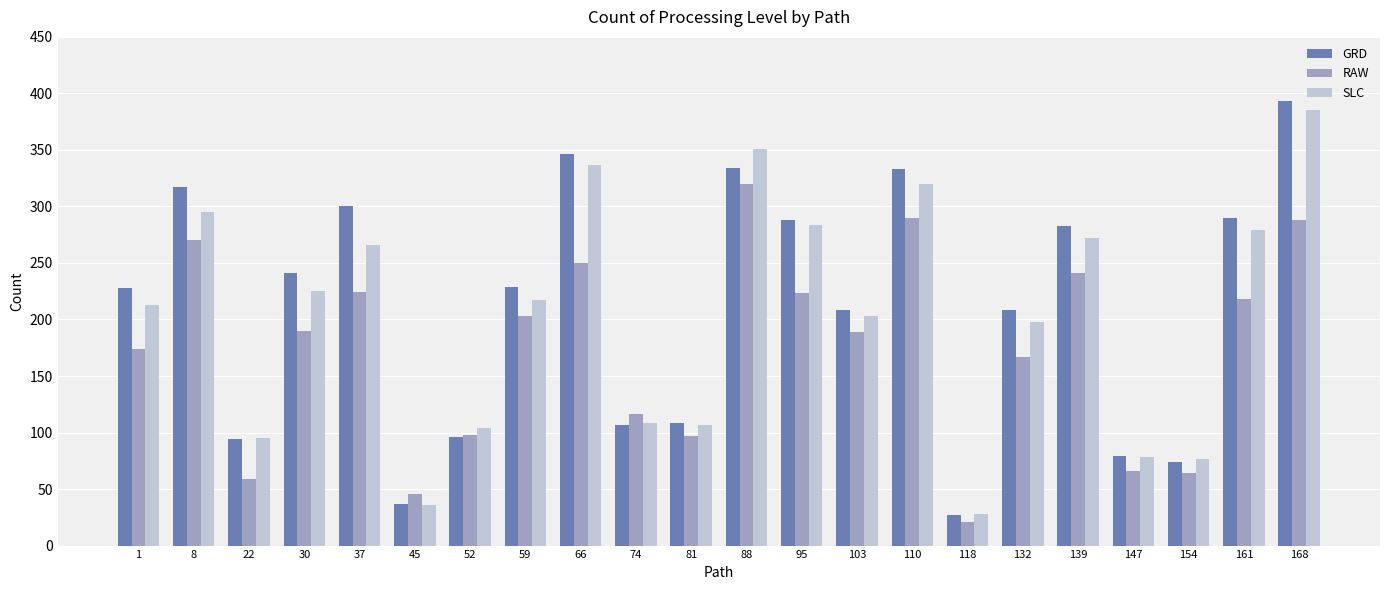

Does the chart contain stacked bars?

No